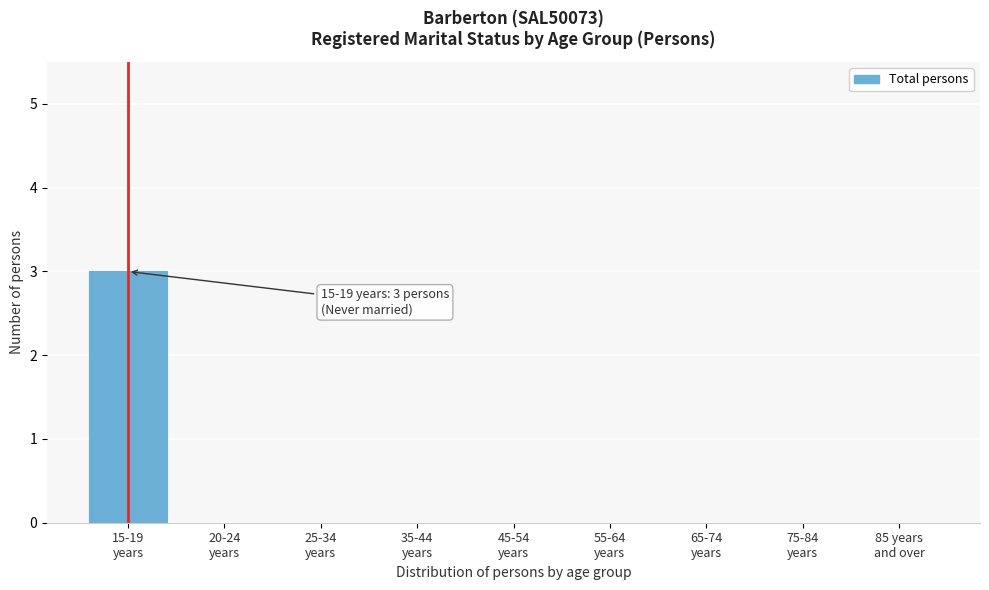

What is the greatest value displayed?

3